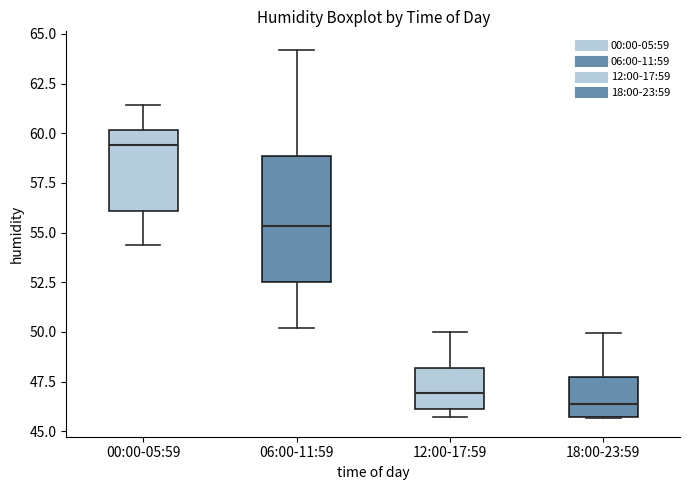

Reading left to right, transcribe this box plot: for each box, give where its median line is, the range the box spans, and where its two whiskers end, as read against the y-axis. The values are not printed on the chart, so give them approximately, as read against the axis.

00:00-05:59: median 59.5, box 56.0 to 60.0, whiskers 54.5 to 61.5
06:00-11:59: median 55.5, box 52.5 to 59.0, whiskers 50.0 to 64.0
12:00-17:59: median 47.0, box 46.0 to 48.0, whiskers 45.5 to 50.0
18:00-23:59: median 46.5, box 45.5 to 47.5, whiskers 45.5 to 50.0